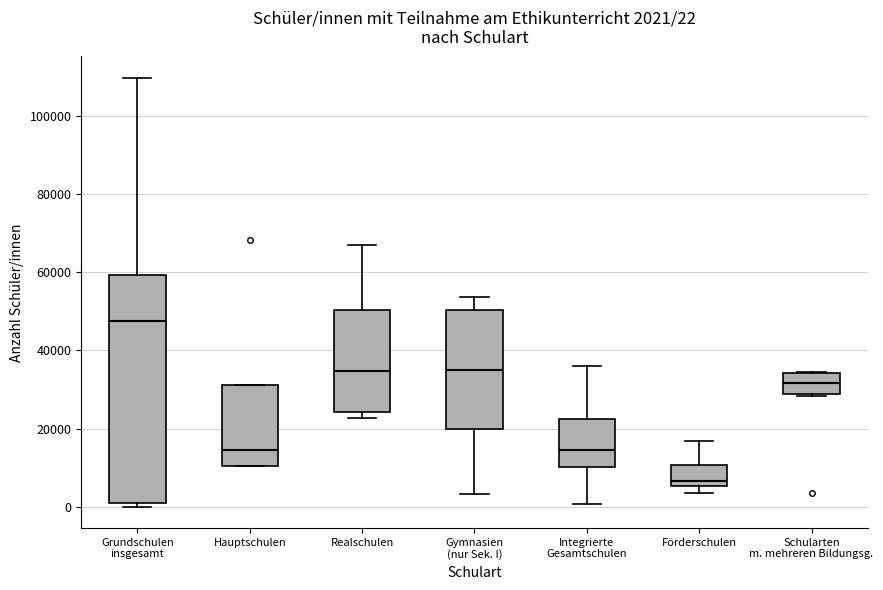

Which box is the tallest, from its lower edge to its upper edge?

Grundschulen insgesamt